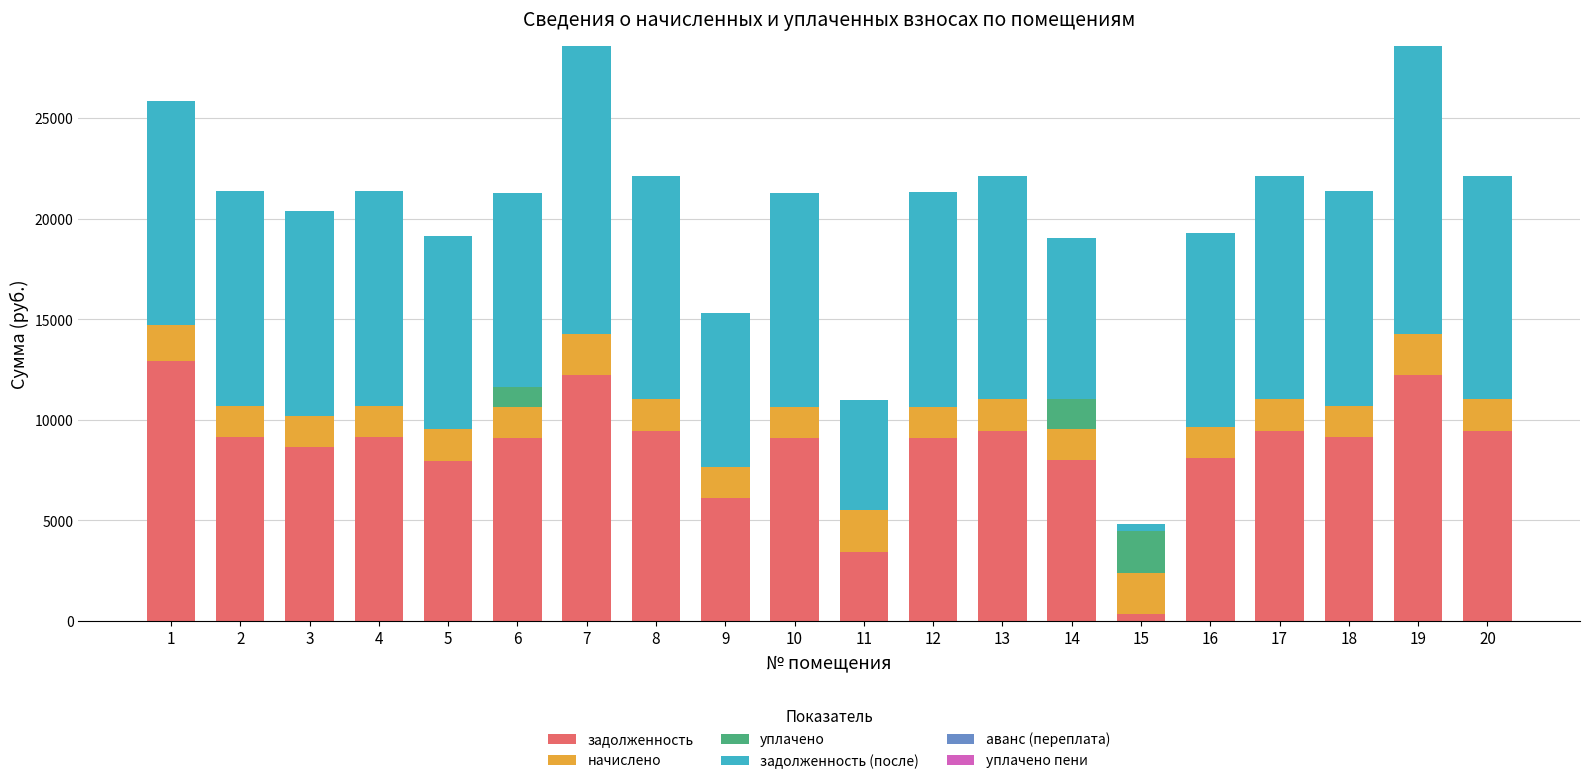

Are the bars grouped side by side (vs. stacked)?

No